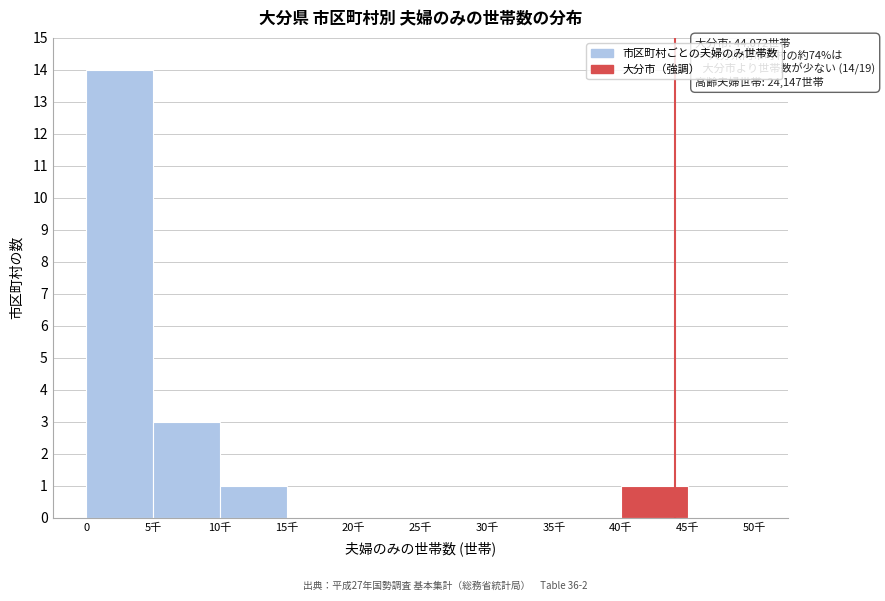

Reading left to right, what are all the values shown in this chart?

0=14	5千=3	10千=1	15千=0	20千=0	25千=0	30千=0	35千=0	40千=1	45千=0